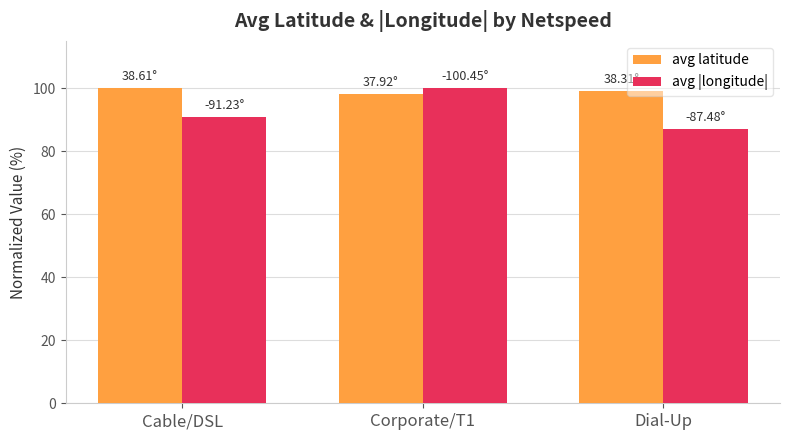

What is the difference between the maximum and minimum values in the avg latitude series?

1.8